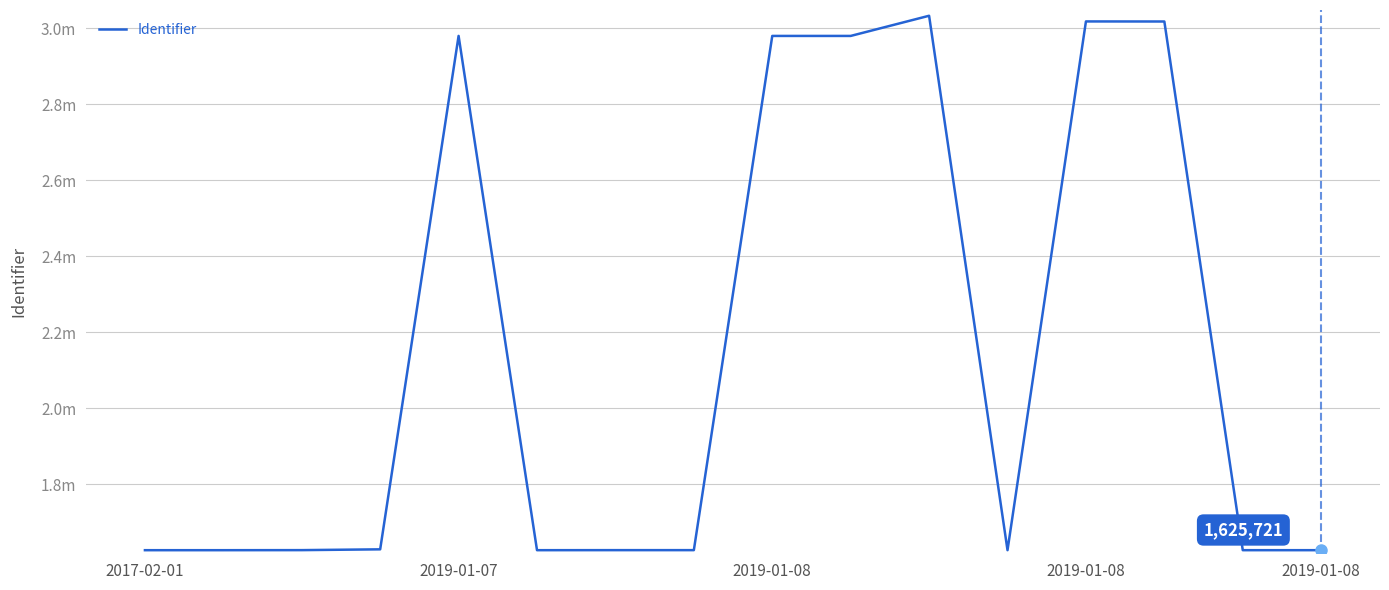

List the labels in order of value, largest first.

10, 12, 13, 2019-01-08, 8, 9, 2019-01-08, 2019-01-08, 7, 6, 15, 14, 11, 5, 2019-01-07, 2017-02-01